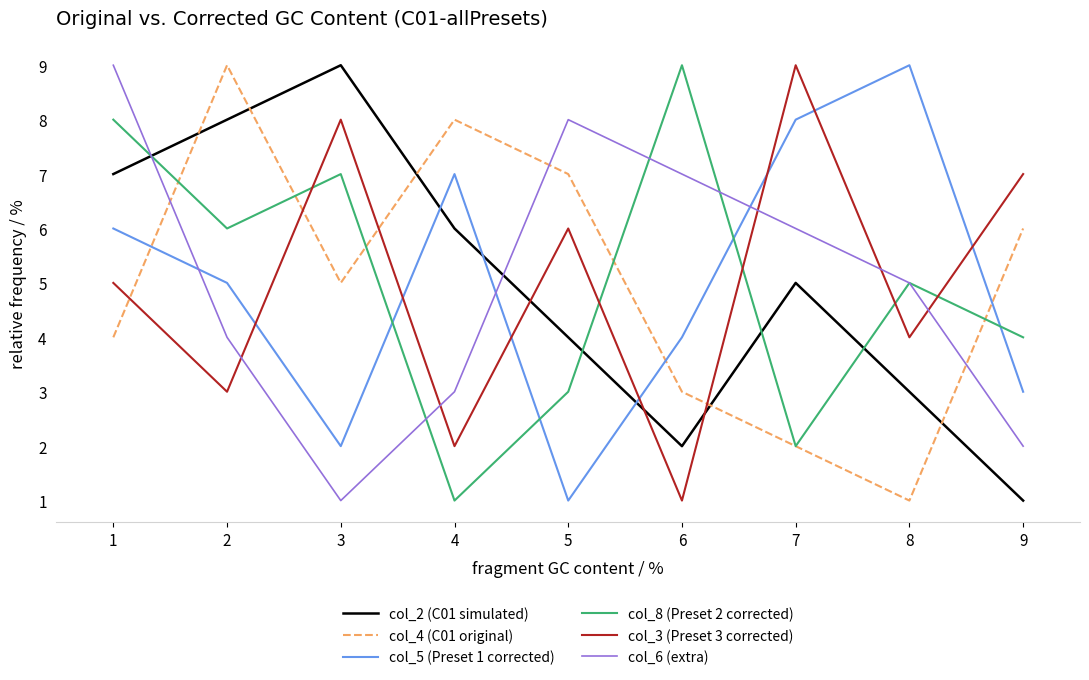

How many lines are shown in the chart?

6